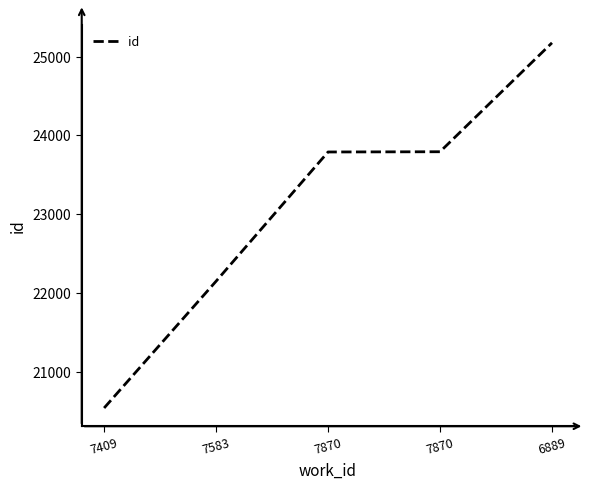

Count the number of categories in the chart.

5